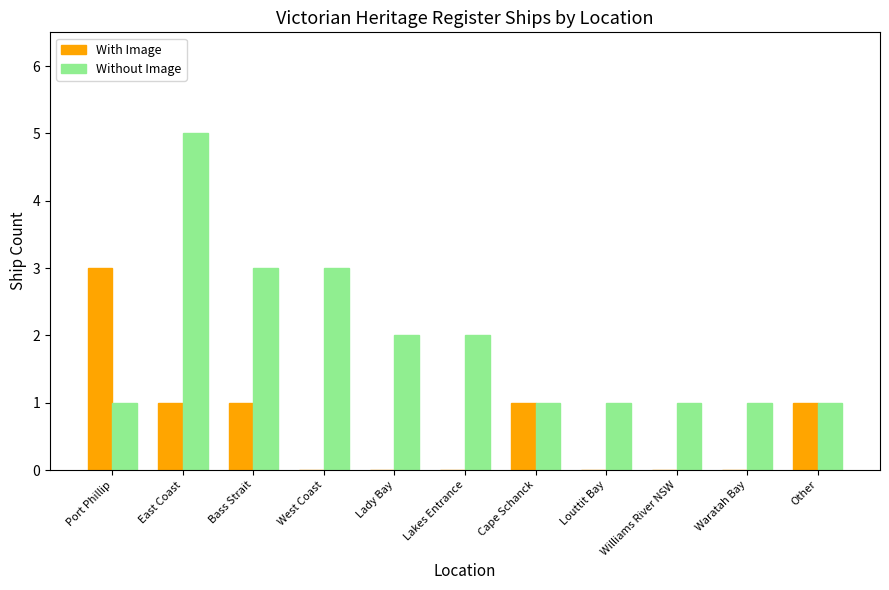

Is it true that With Image equals 1 at East Coast?

True